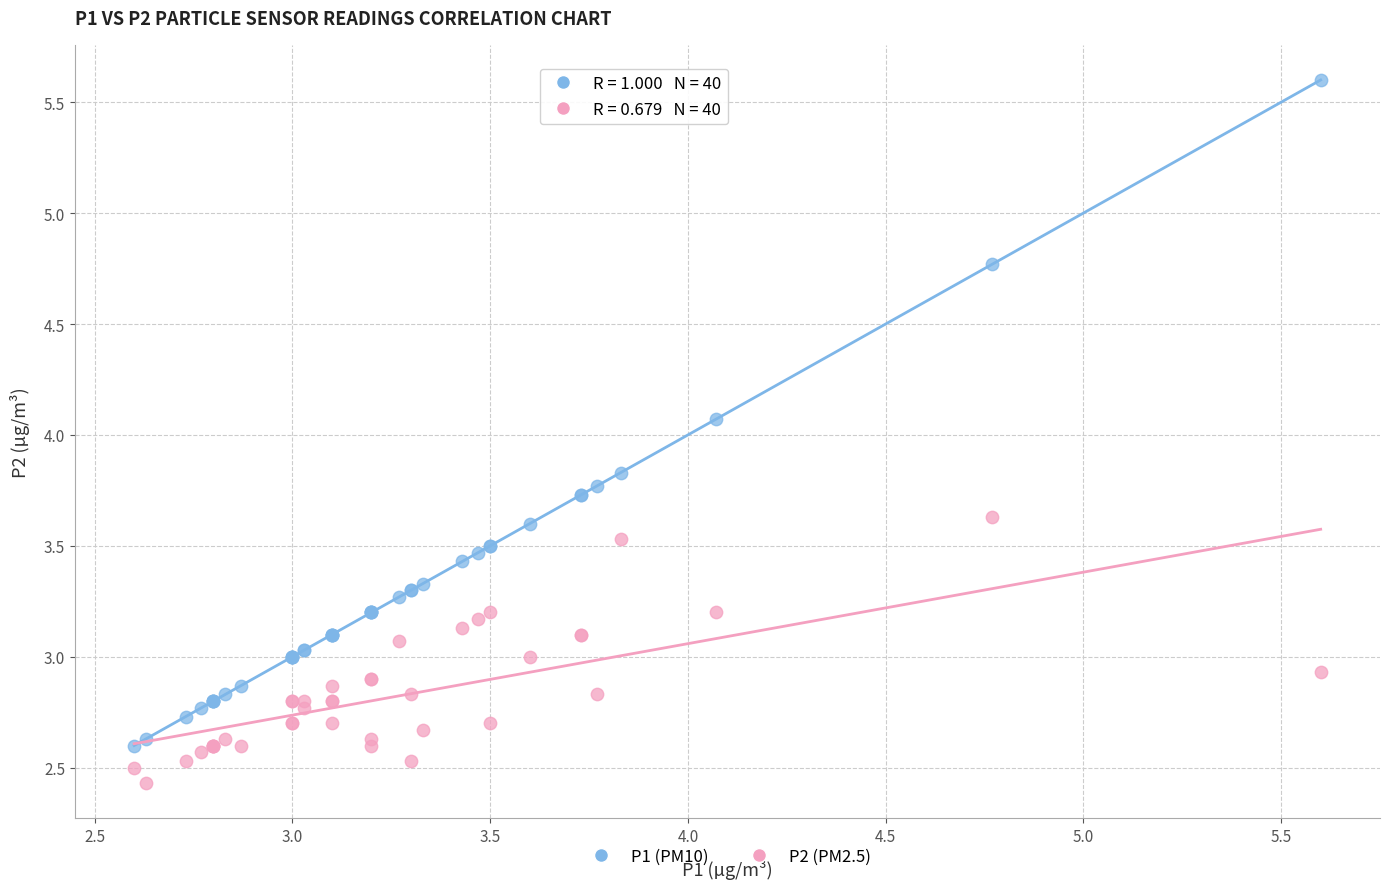

Across all series, what Y value is closest to 4?

4.1